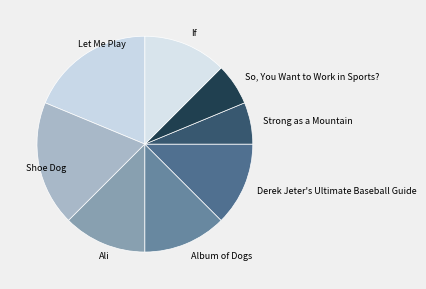

True or false: Let Me Play accounts for 19% of the total.

True